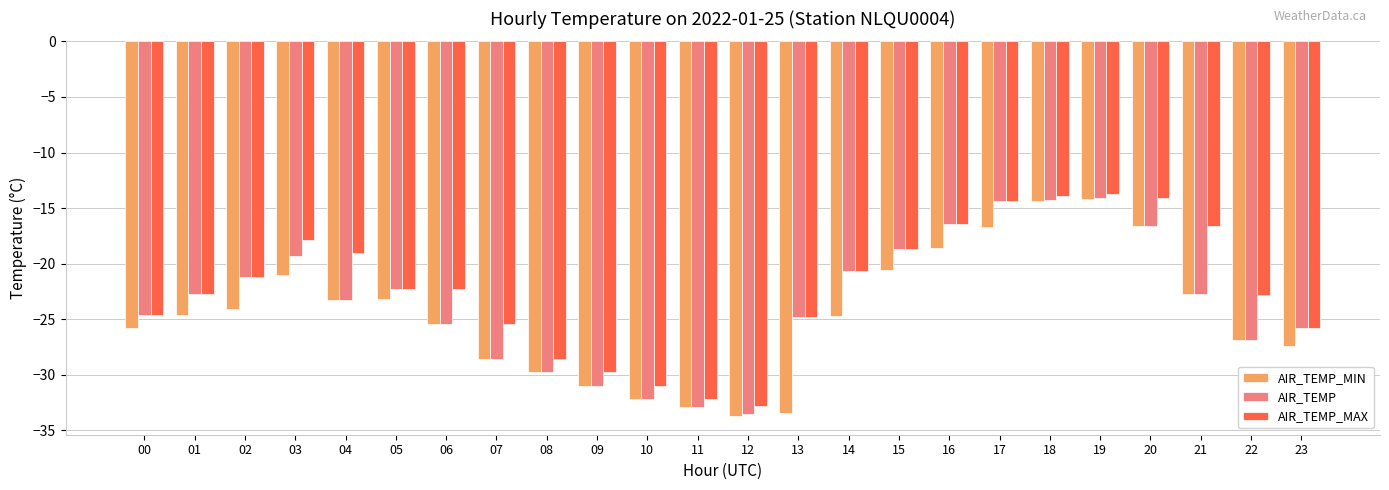

How many distinct data groups are displayed?

3